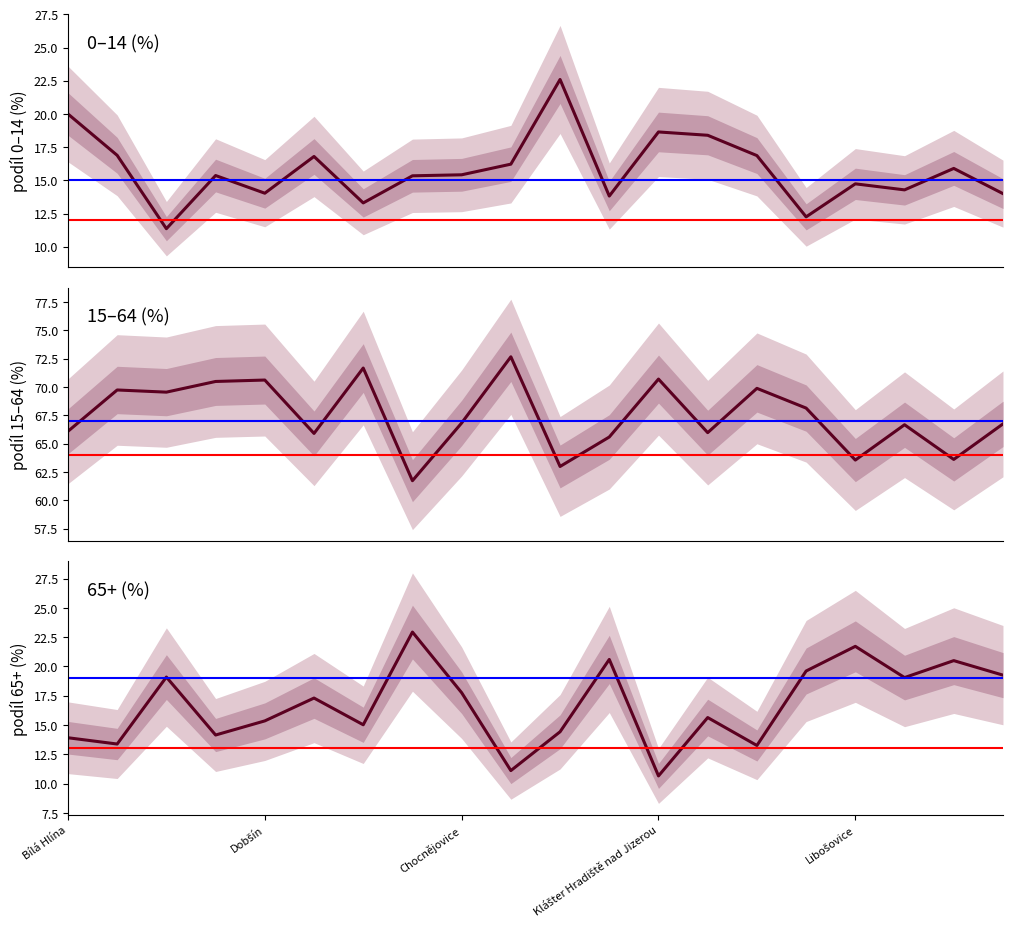

Reading left to right, transcribe all the data shown in this chart.

0–14 (%): 20.0	16.9	11.4	15.4	14.0	16.8	13.3	15.3	15.4	16.2	22.6	13.8	18.6	18.4	16.9	12.3	14.7	14.3	15.9	14.0
15–64 (%): 66.1	69.7	69.5	70.5	70.6	65.9	71.7	61.7	66.8	72.7	63.0	65.6	70.7	66.0	69.9	68.1	63.5	66.7	63.6	66.7
65+ (%): 13.9	13.4	19.1	14.1	15.4	17.3	15.0	22.9	17.8	11.1	14.4	20.6	10.7	15.6	13.3	19.6	21.7	19.0	20.5	19.3